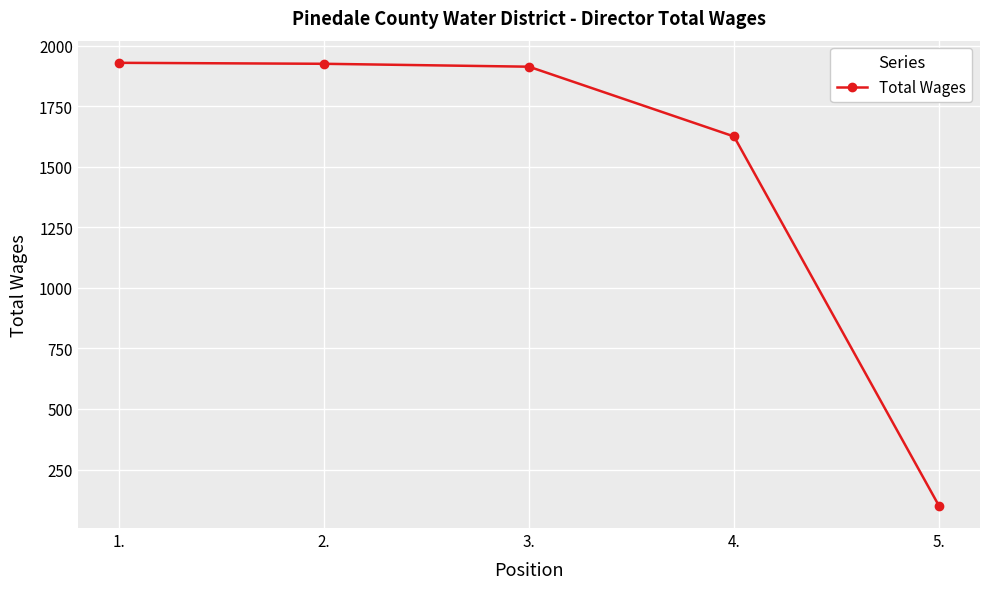

Approximately how many times larger is the value at 1. compared to 4.?

1.2